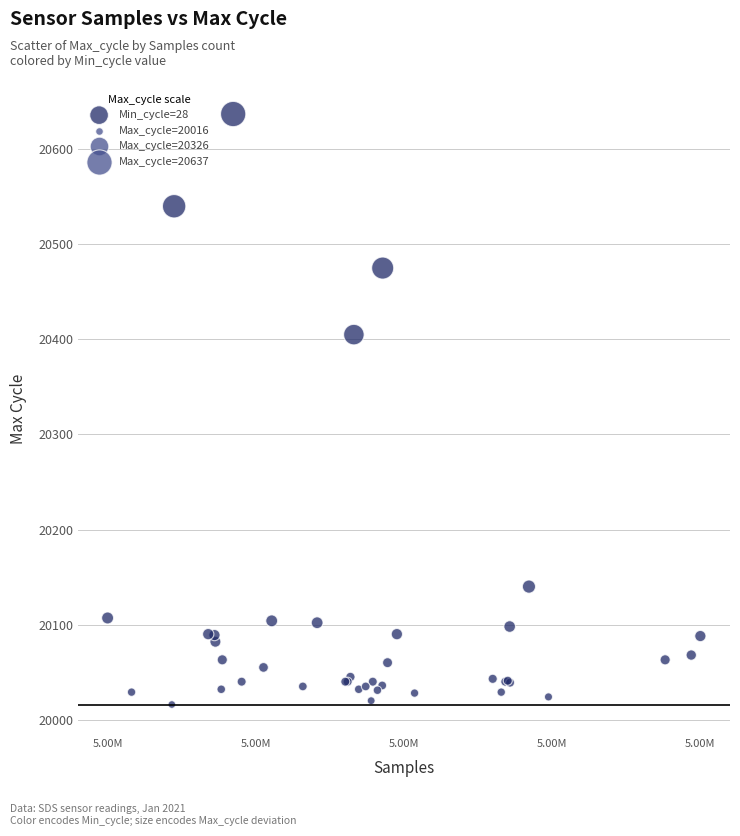

What Y value in the scatter plot is closest to 20326?

20405